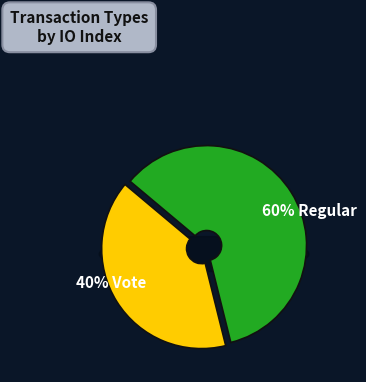

Is the sum of Regular and Vote greater than half?

Yes